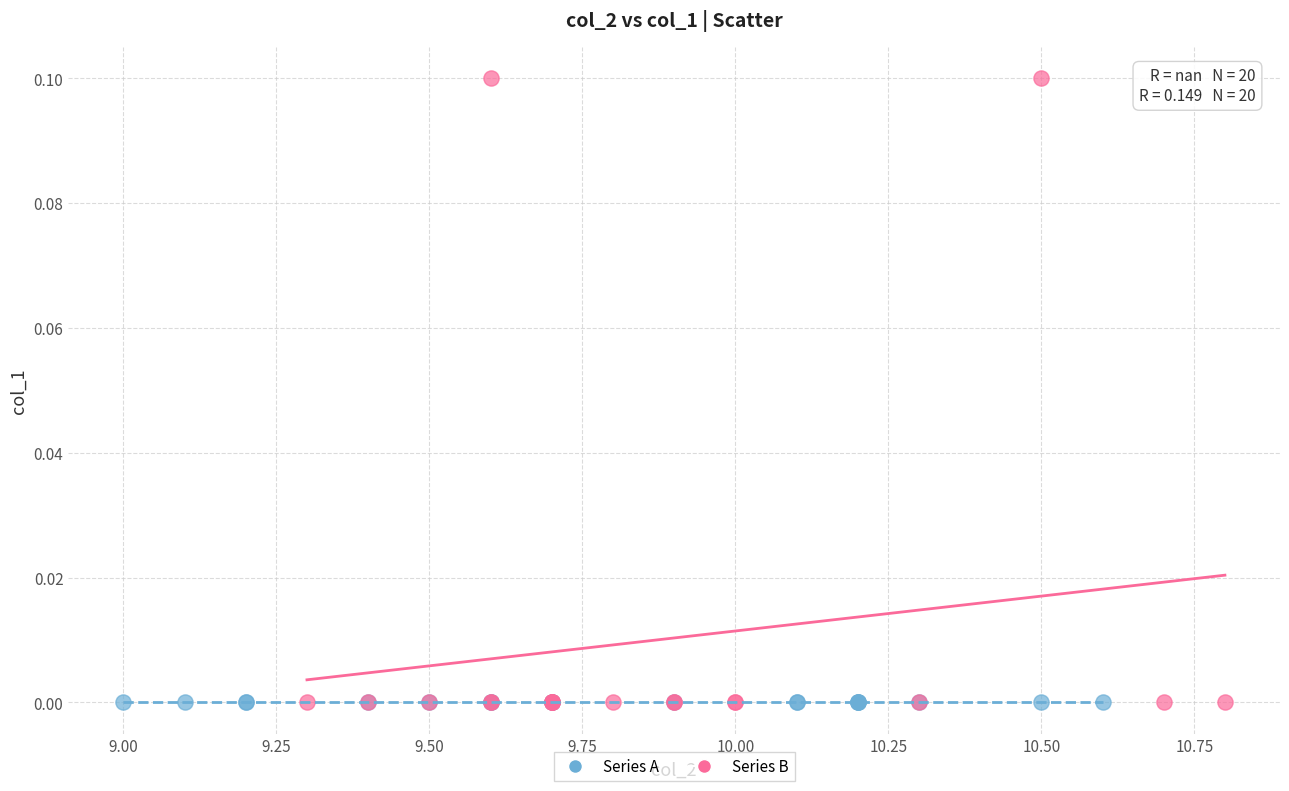

Which series reaches the maximum Y coordinate?

Series B